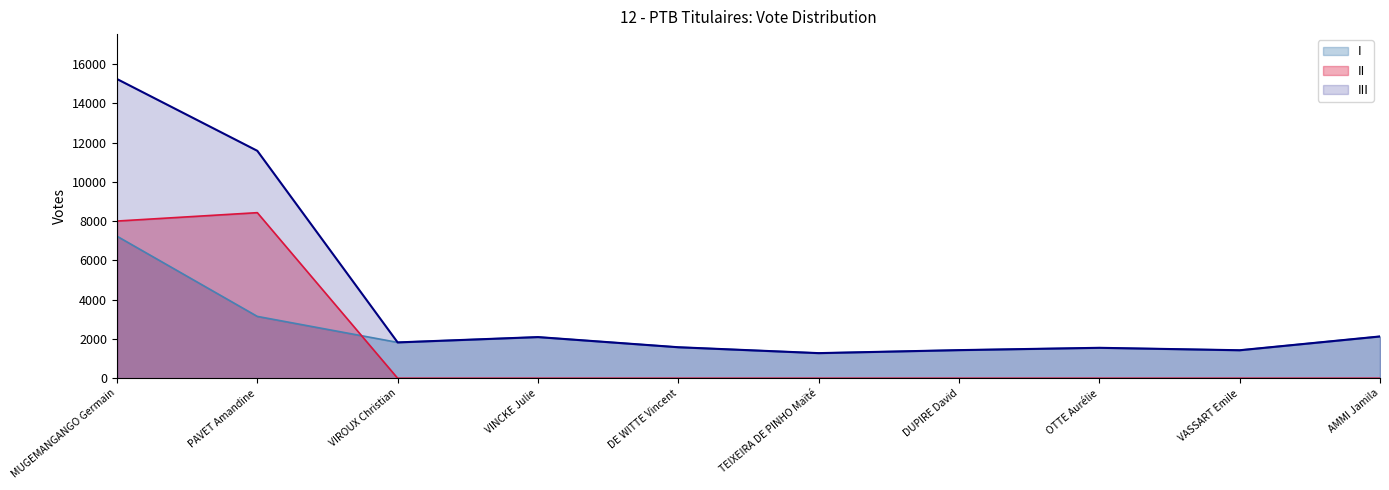

Rank the series by their maximum value, from lowest to highest.

I, II, III